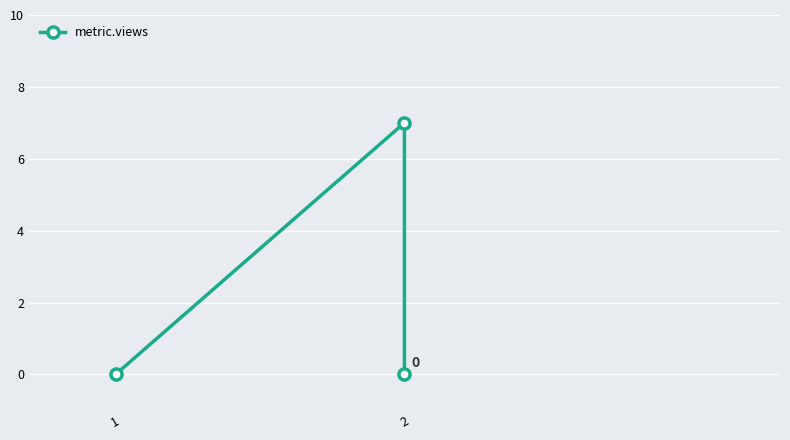

The chart shows a value of 5 at 1. True or false?

False